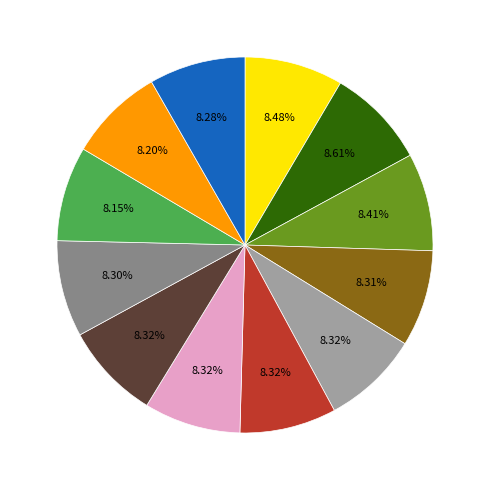

Is there any slice that represents more than half of the pie?

No